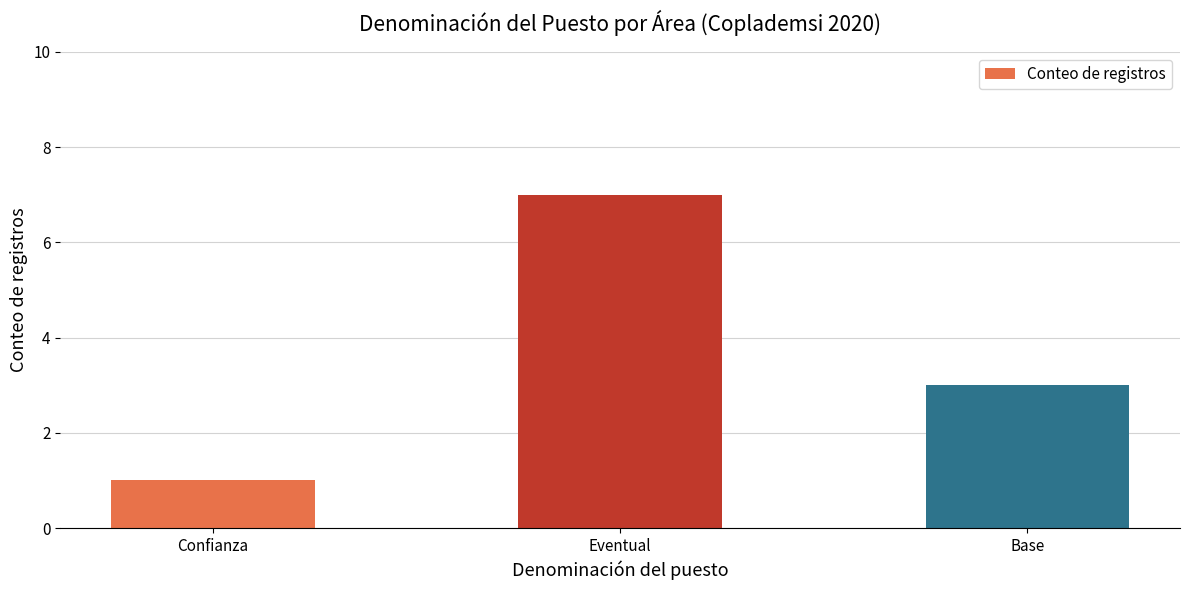

Which has a higher value, Base or Confianza?

Base